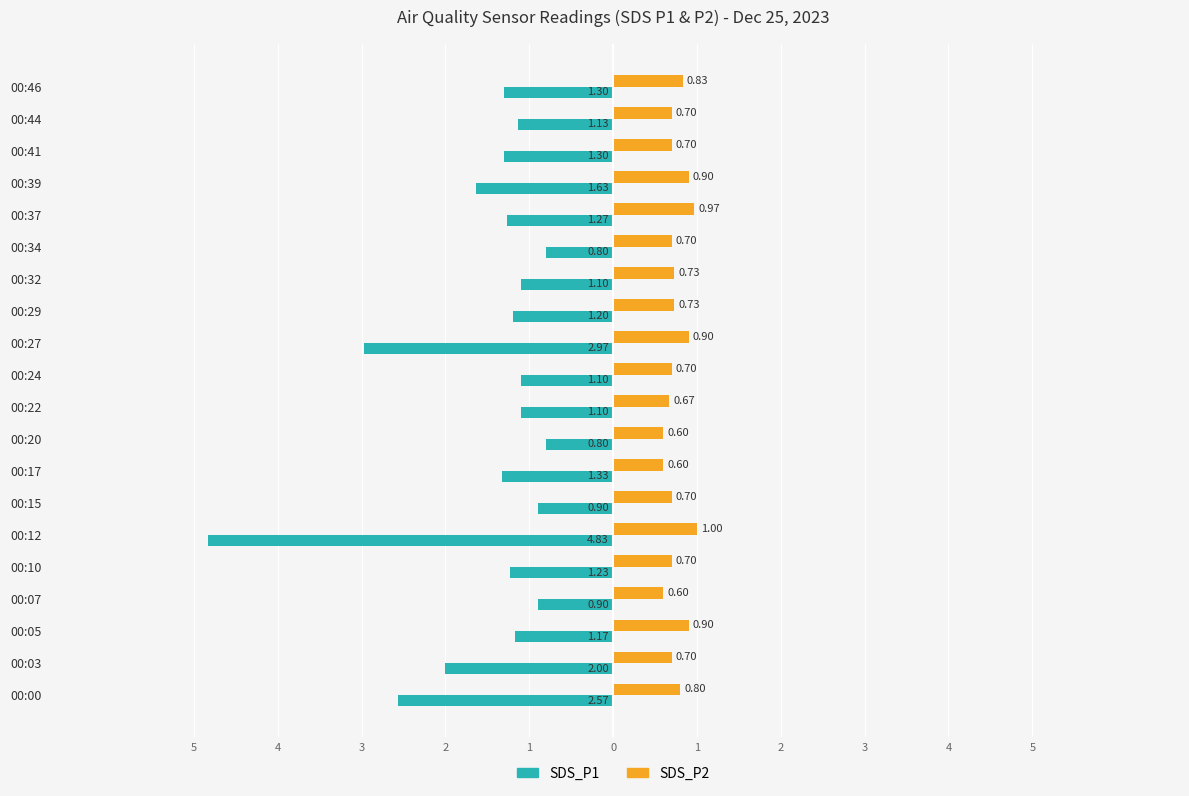

What are all the series names shown in the legend?

SDS_P1, SDS_P2